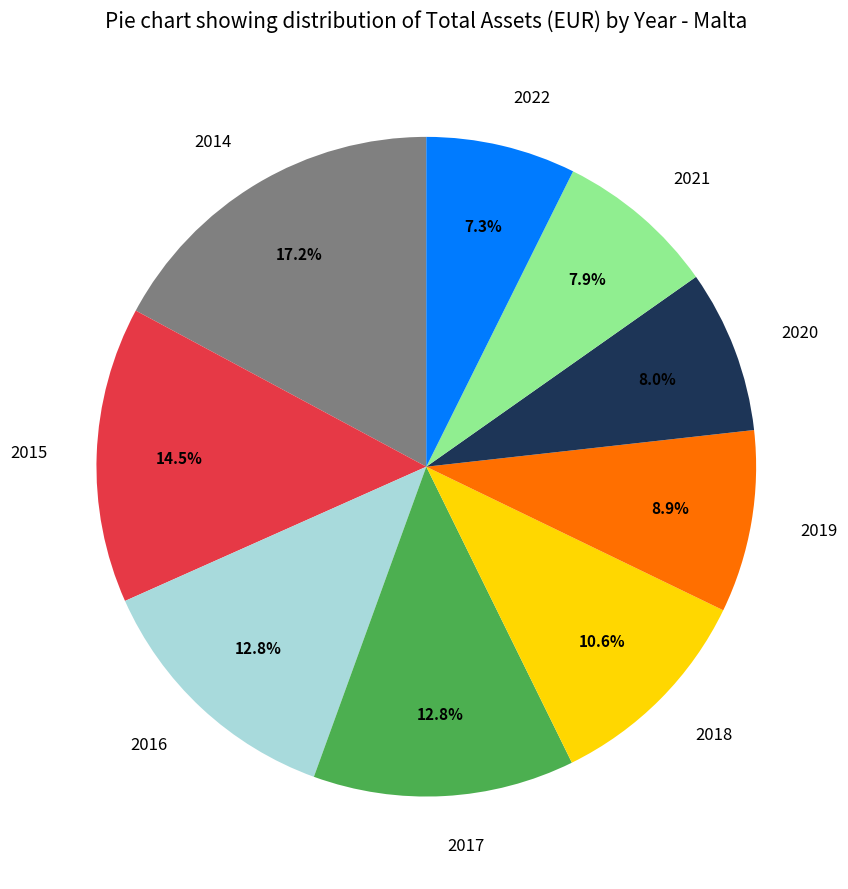

How many segments does this pie chart have?

9